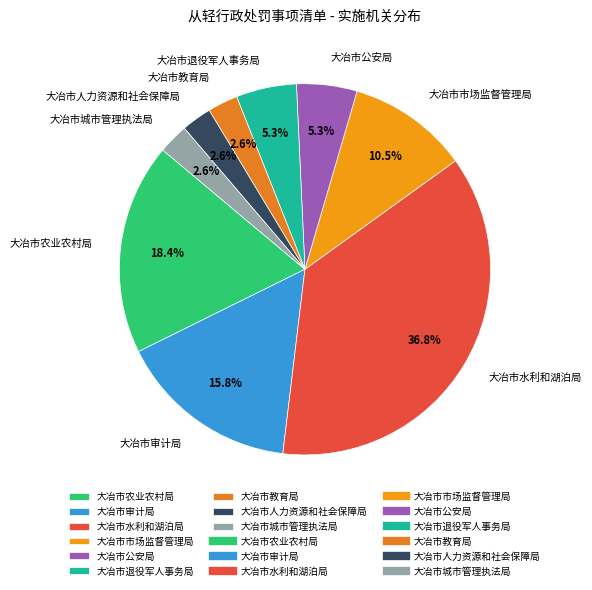

How many segments does this pie chart have?

9